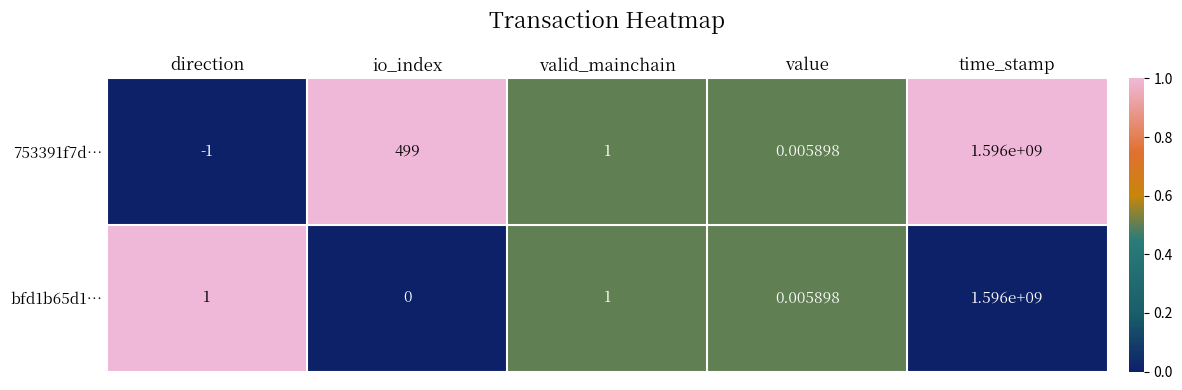

At which category does the chart reach its peak across all series?

time_stamp